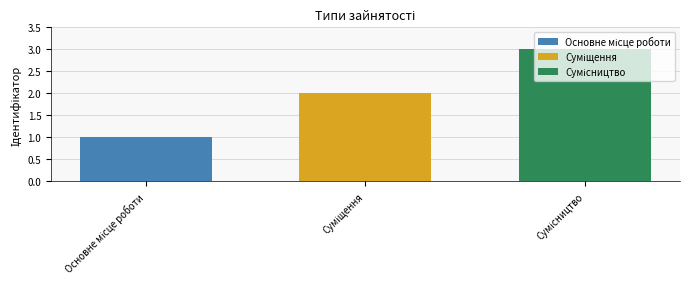

What is the greatest value displayed?

3